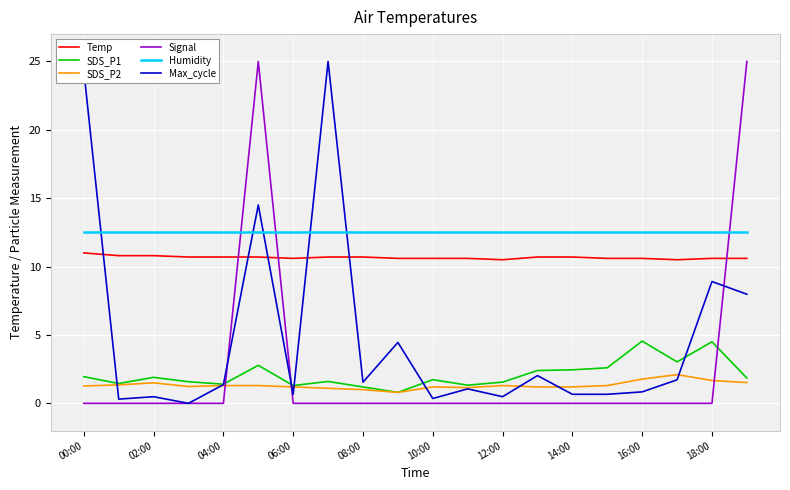

Which series has the largest total across all categories?

Humidity